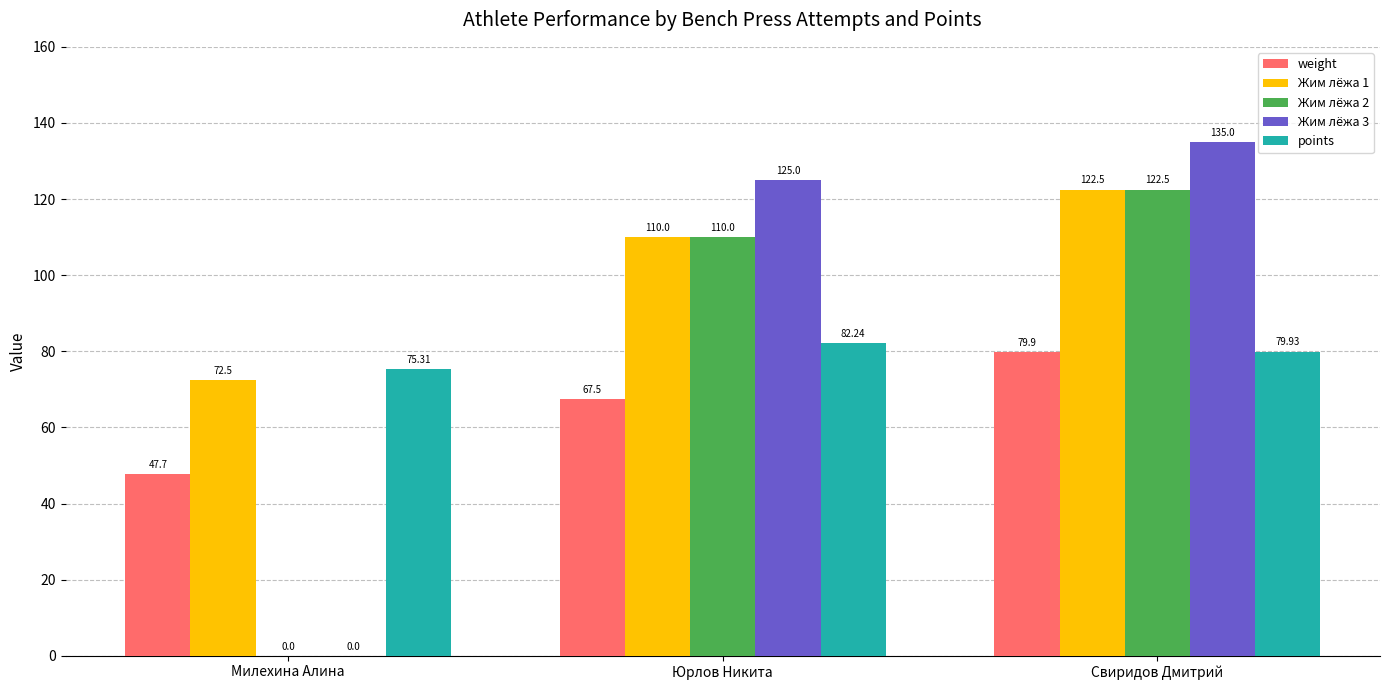

How many data points does each series have?

3